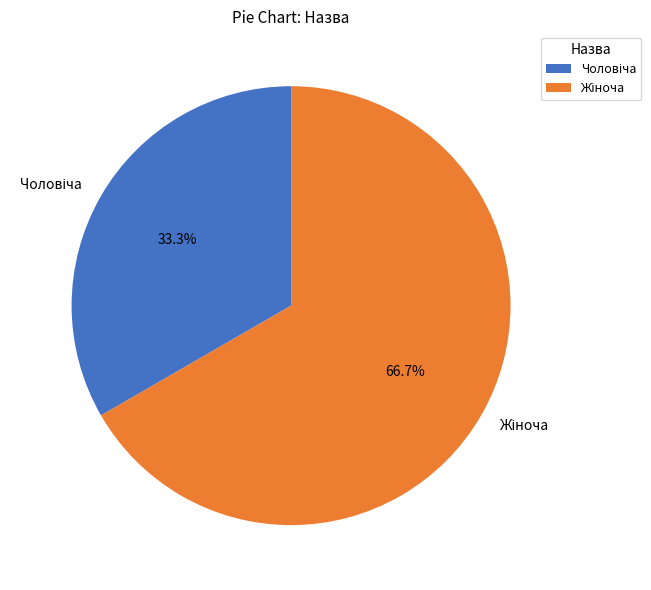

Is there a majority slice in this chart?

Yes